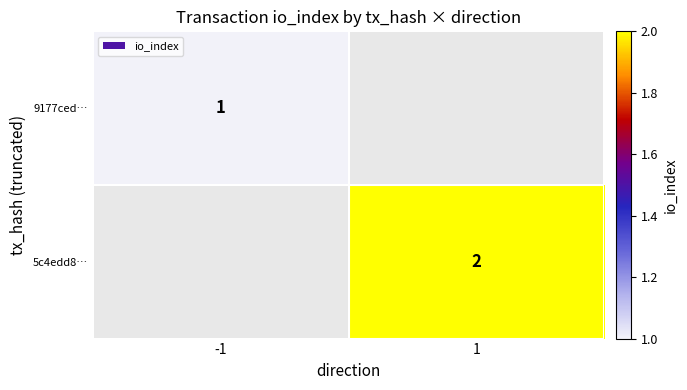

The 9177ced… series shows 2 at -1. True or false?

False